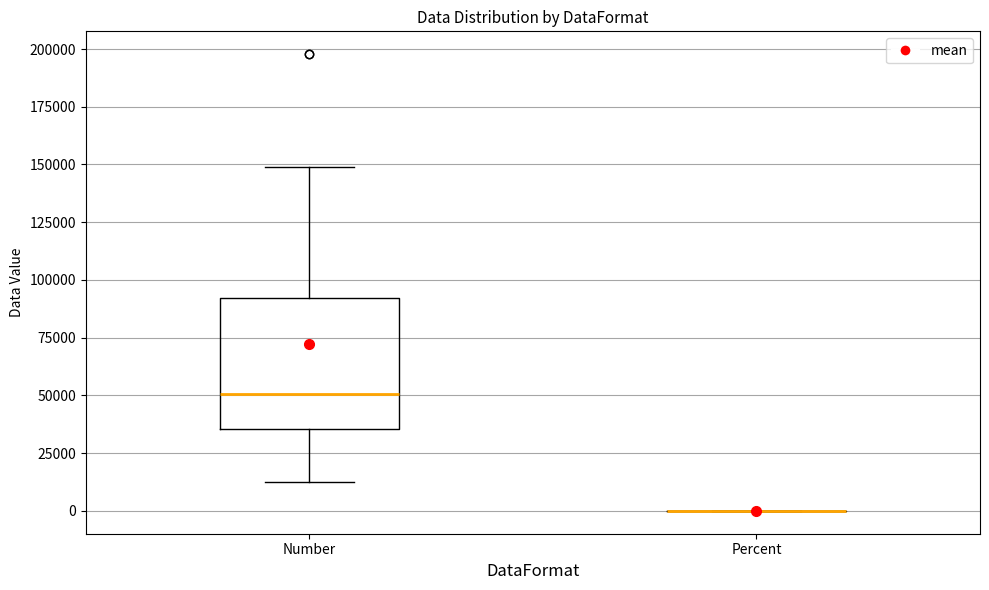

Which box is the tallest, from its lower edge to its upper edge?

Number